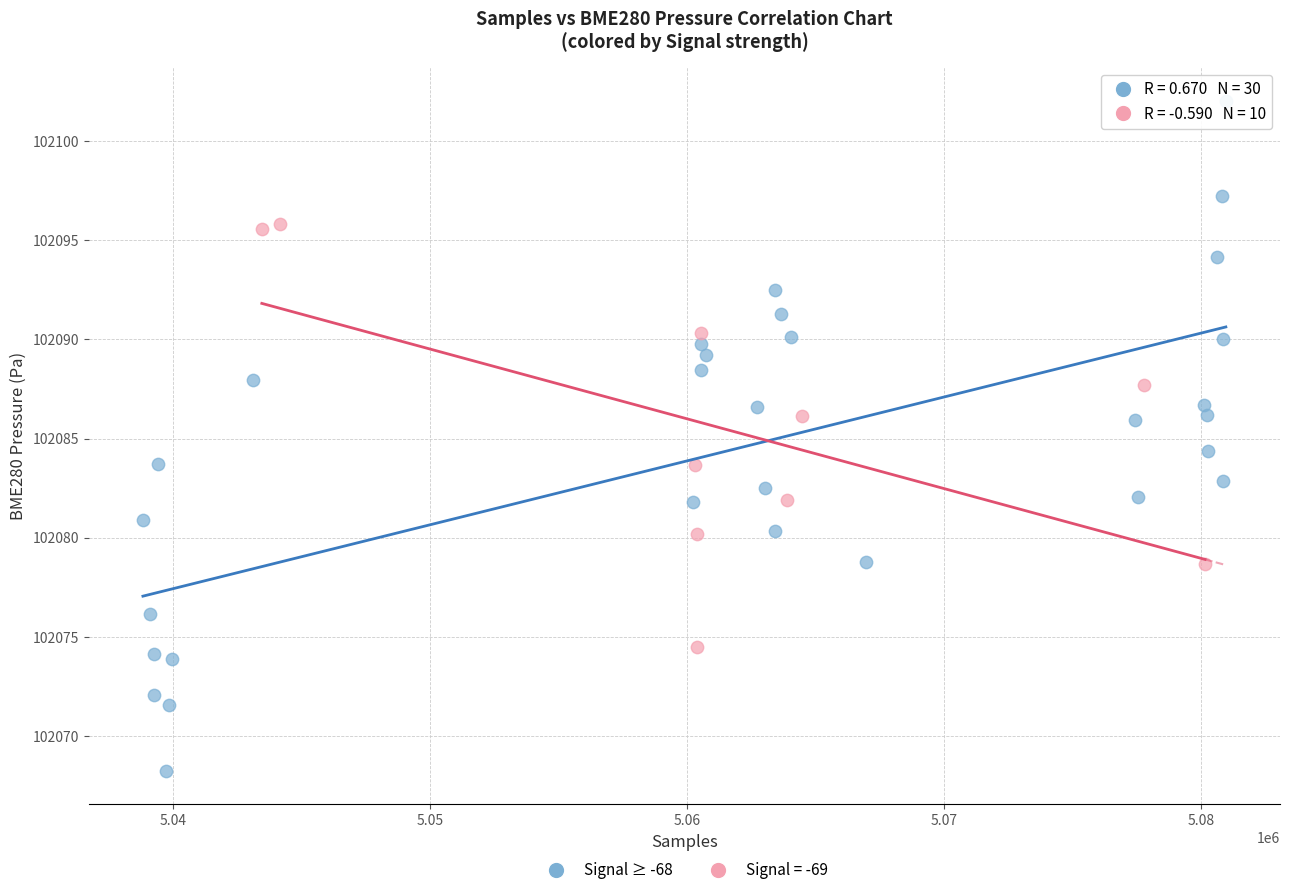

Which series contains the lowest Y value?

Signal ≥ -68